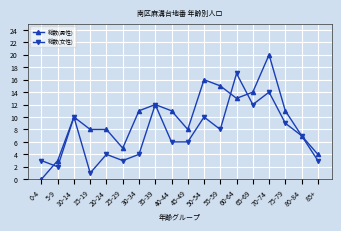

Is the value of 総数(女性) at 80-84 greater than the value of 総数(男性) at 10-14?

No